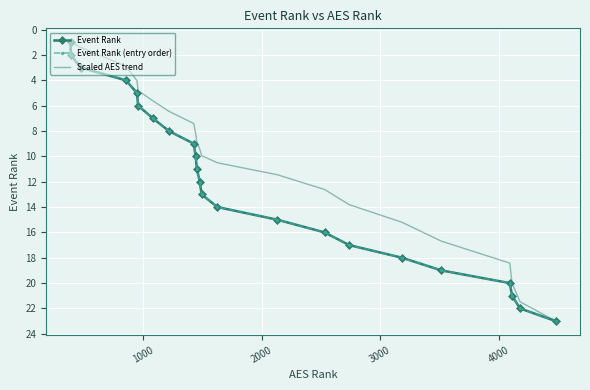

What is the value of the Event Rank (entry order) point at the 7th from the left?

7.0